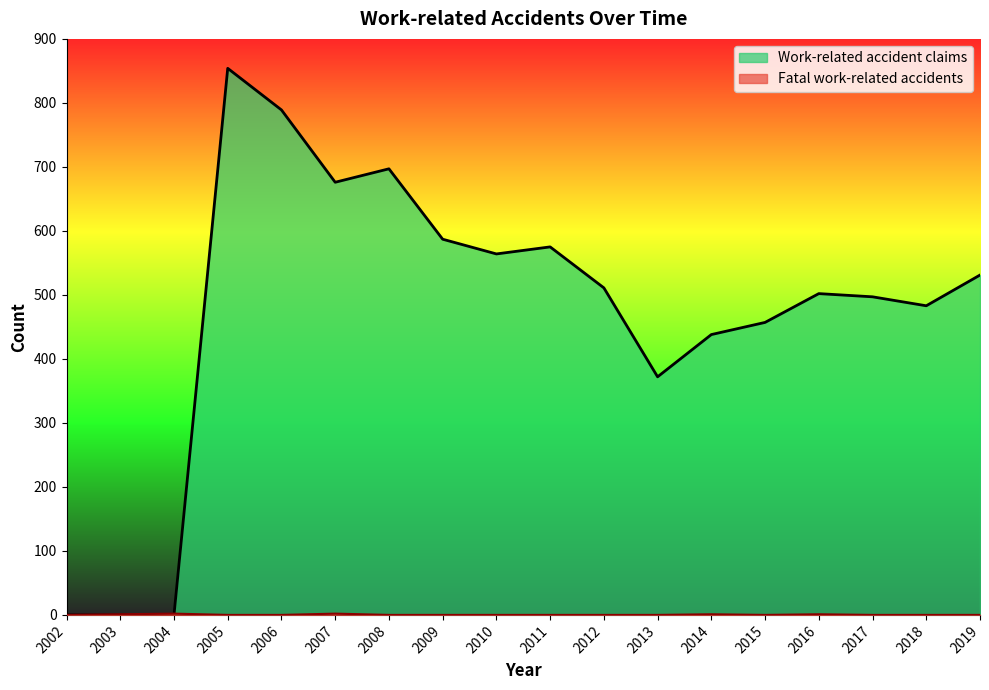

Reading right to left, list all the values displayed in this chart.

Fatal work-related accidents: 0	0	0	1	0	1	0	0	0	0	0	0	2	0	0	2	1	0
Work-related accident claims: 531	483	497	502	457	438	372	511	575	564	587	697	676	789	854	0	0	0